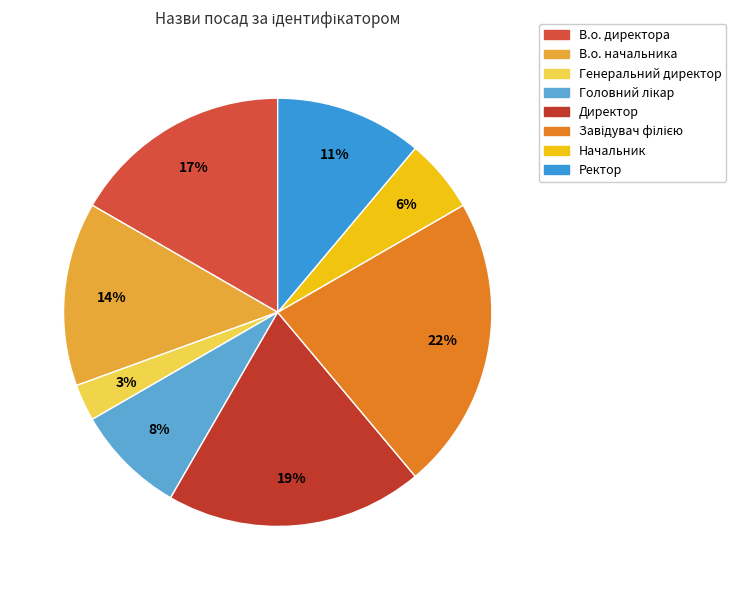

True or false: Ректор accounts for 11% of the total.

True